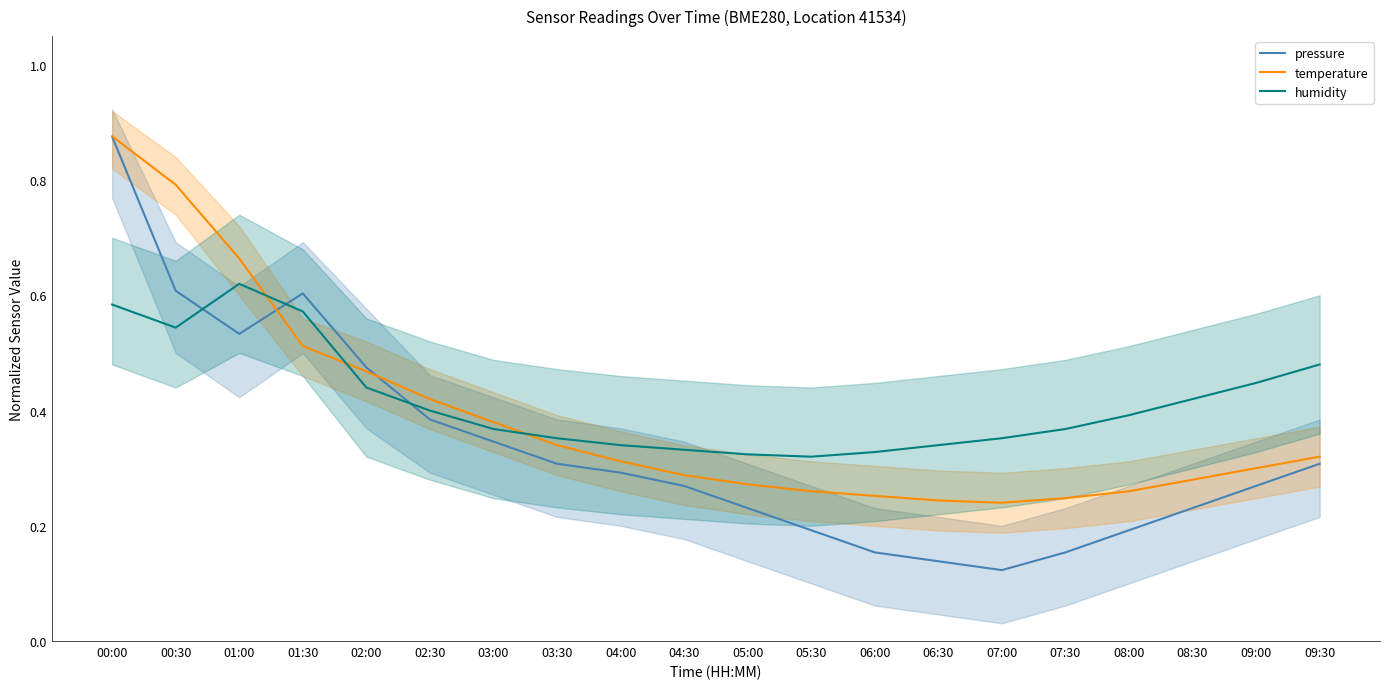

What is the difference between the maximum and minimum values in the pressure series?

0.8